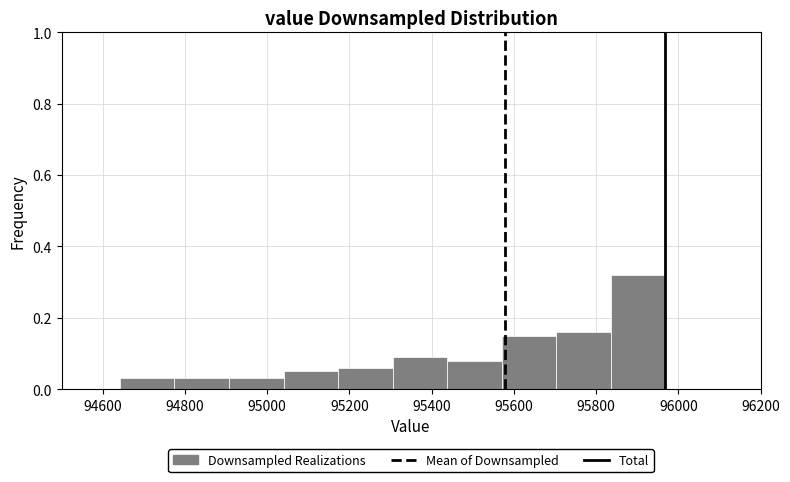

Over which range of the x-axis is the bar tallest?

95840 to 95960